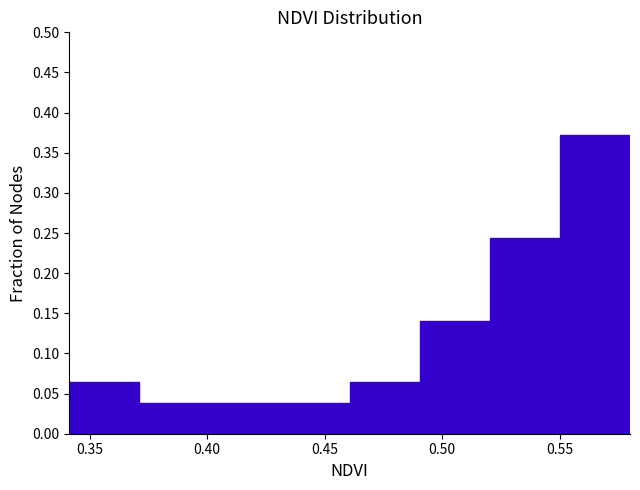

What is the height of the bar covering 0.40 to 0.43 on the x-axis? Neither the bar edges nor the heights are printed on the chart, so give them approximately, as read against the axes.

0.040